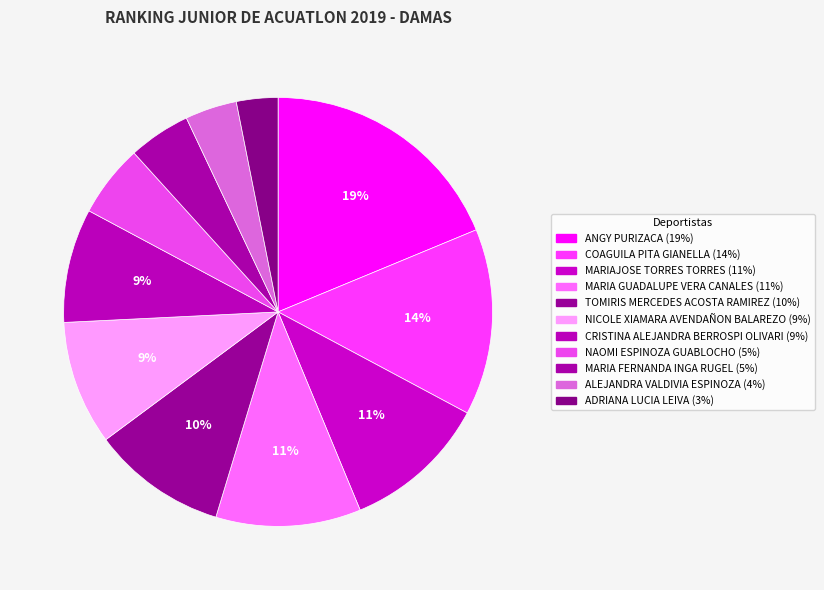

What is the largest slice in the pie chart?

ANGY PURIZACA